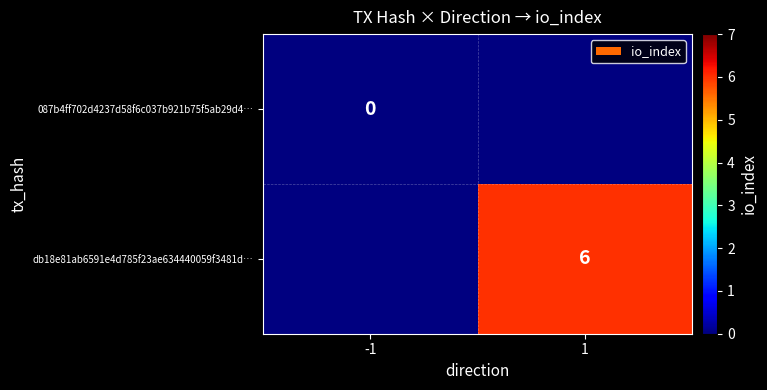

The value of db18e81ab6591e4d785f23ae634440059f3481d… at 1 is 6. True or false?

True